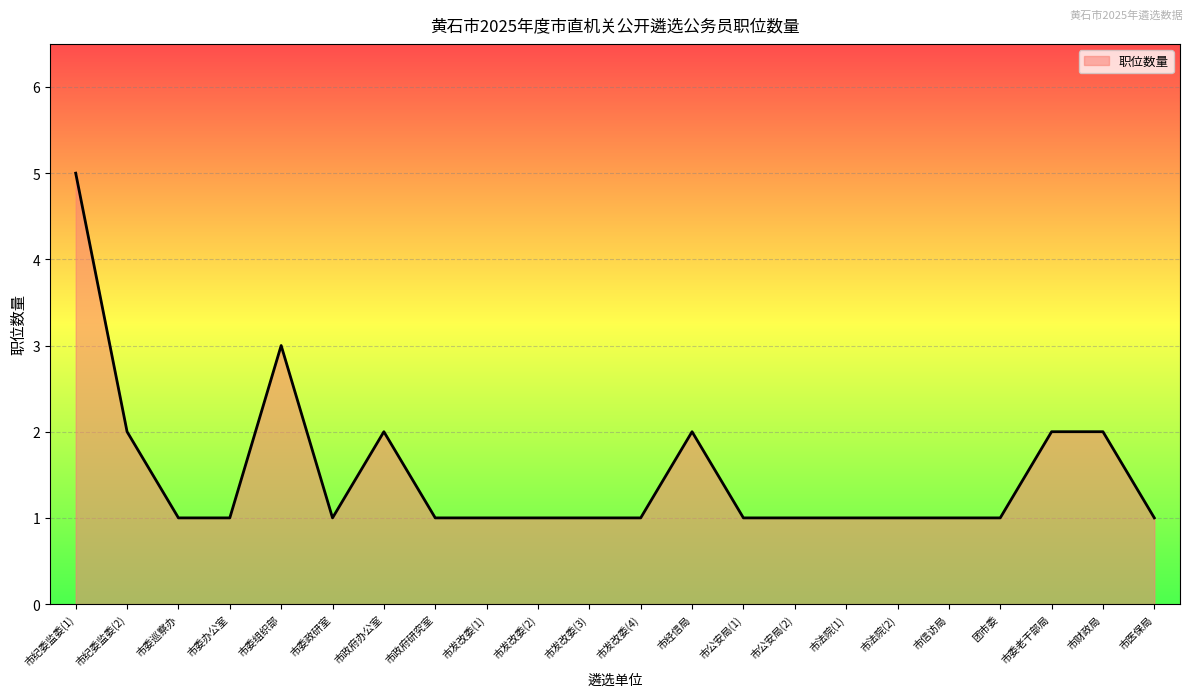

True or false: the data shows 3 at 市委组织部.

True